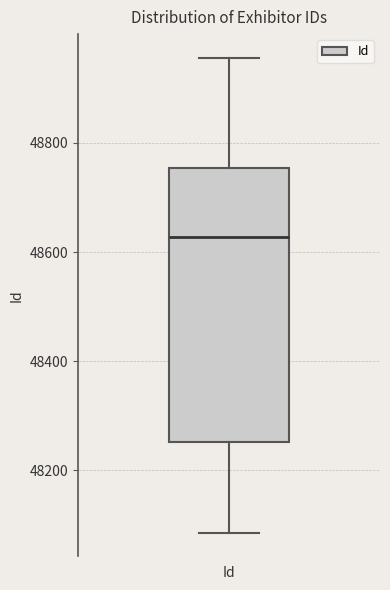

Read this box plot against the y-axis: the position of the median line, the range covered by the box, and the ends of both whiskers. The values are not printed on the chart, so give them approximately, as read against the axis.

median 48620, box 48260 to 48760, whiskers 48080 to 48960